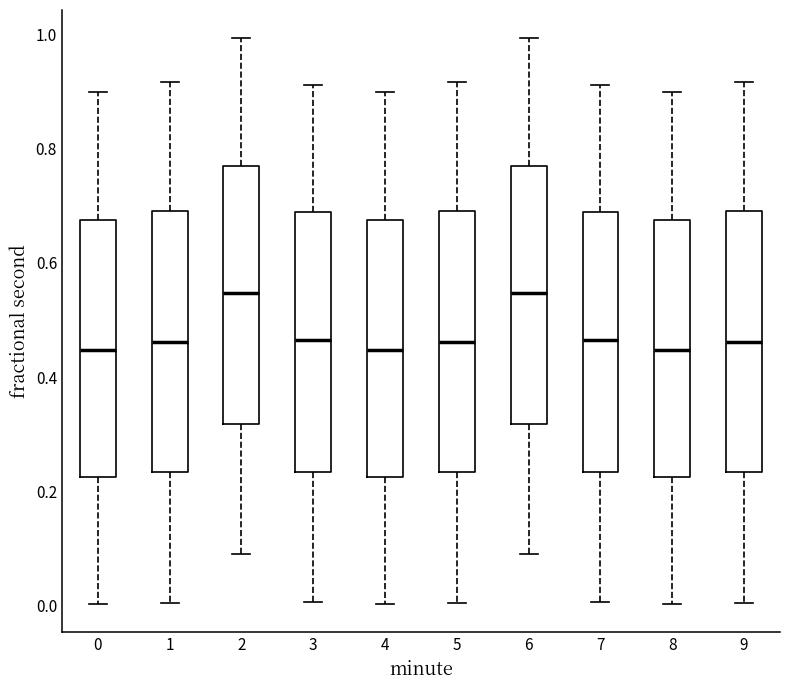

Reading left to right, read every box against the y-axis: the position of its median line, the range the box covers, and the ends of its whiskers. The values are not printed on the chart, so give them approximately, as read against the axis.

0: median 0.44, box 0.22 to 0.68, whiskers 0.00 to 0.90
1: median 0.46, box 0.24 to 0.70, whiskers 0.00 to 0.92
2: median 0.54, box 0.32 to 0.78, whiskers 0.10 to 1.00
3: median 0.46, box 0.24 to 0.68, whiskers 0.00 to 0.92
4: median 0.44, box 0.22 to 0.68, whiskers 0.00 to 0.90
5: median 0.46, box 0.24 to 0.70, whiskers 0.00 to 0.92
6: median 0.54, box 0.32 to 0.78, whiskers 0.10 to 1.00
7: median 0.46, box 0.24 to 0.68, whiskers 0.00 to 0.92
8: median 0.44, box 0.22 to 0.68, whiskers 0.00 to 0.90
9: median 0.46, box 0.24 to 0.70, whiskers 0.00 to 0.92